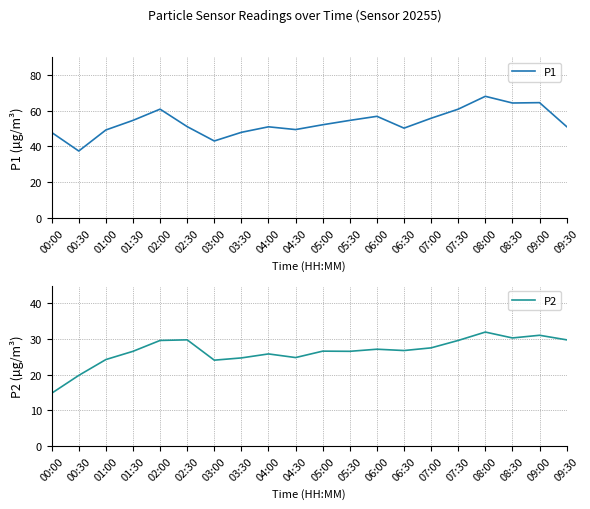

The value of P1 at 08:30 is 64.3. True or false?

True